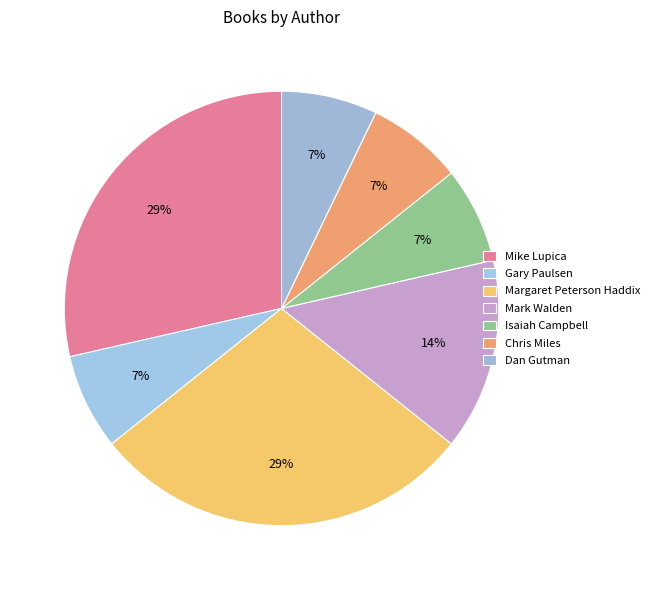

What is the change in value from Gary Paulsen to Margaret Peterson Haddix?

+3